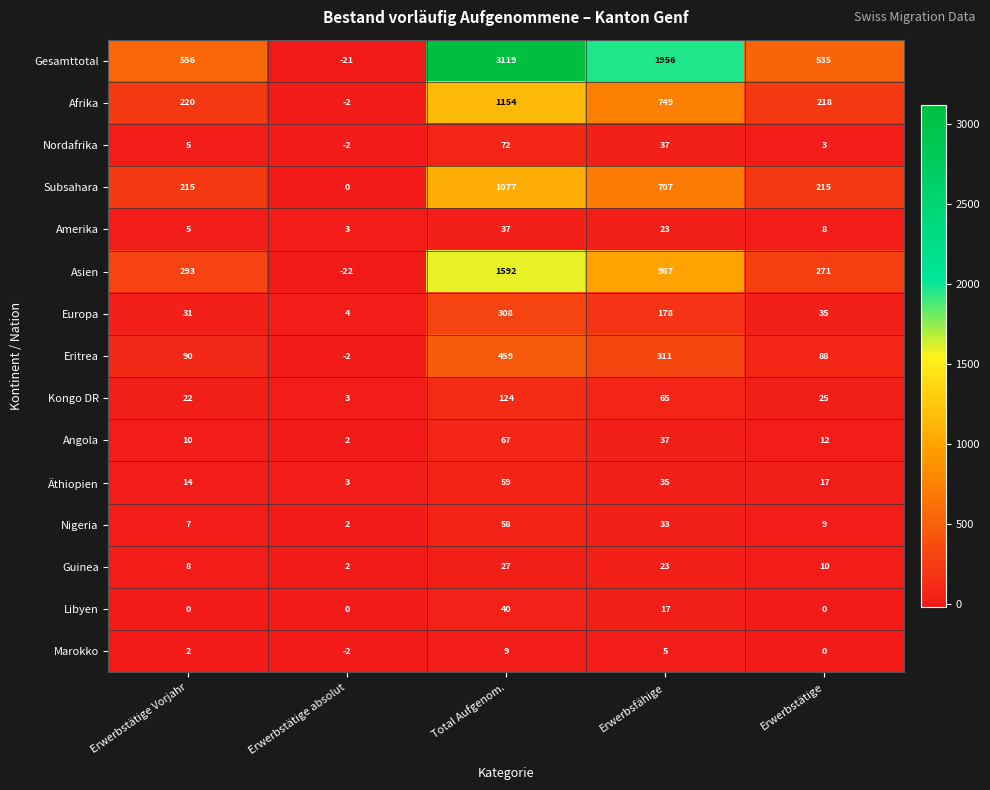

What is the average value of the Amerika series?

15